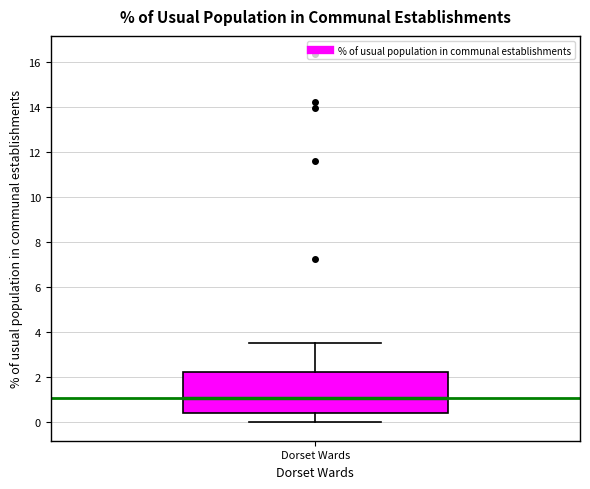

Transcribe this box plot: give where the median line is, the range the box spans, and where the two whiskers end, as read against the y-axis. The values are not printed on the chart, so give them approximately, as read against the axis.

median 1.0, box 0.4 to 2.2, whiskers 0.0 to 3.6